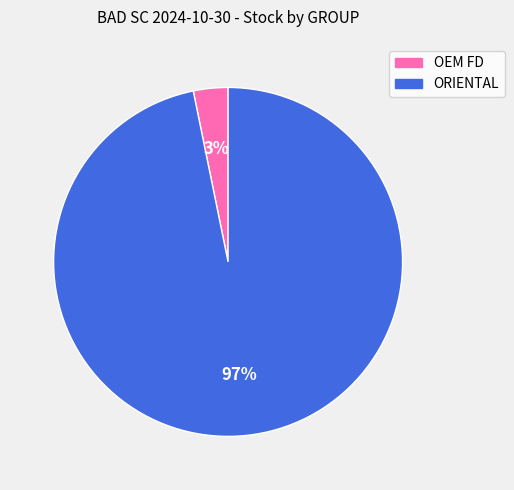

Does OEM FD account for over 50% of the chart?

No